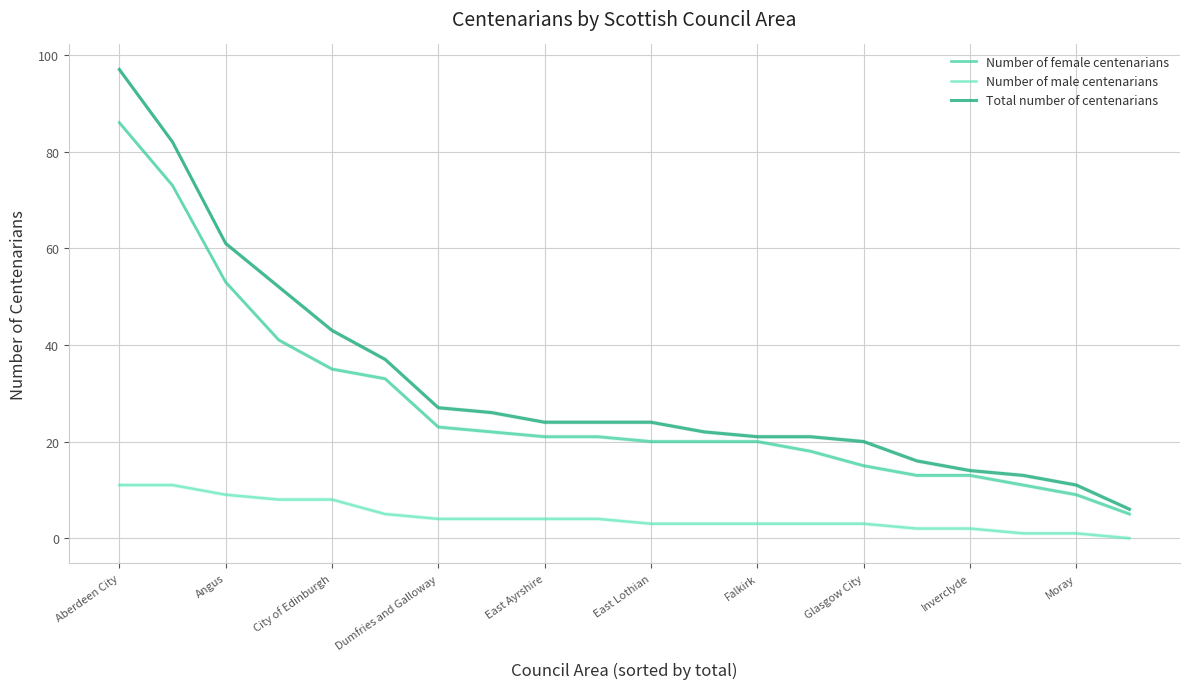

What are all the series names shown in the legend?

Number of female centenarians, Number of male centenarians, Total number of centenarians